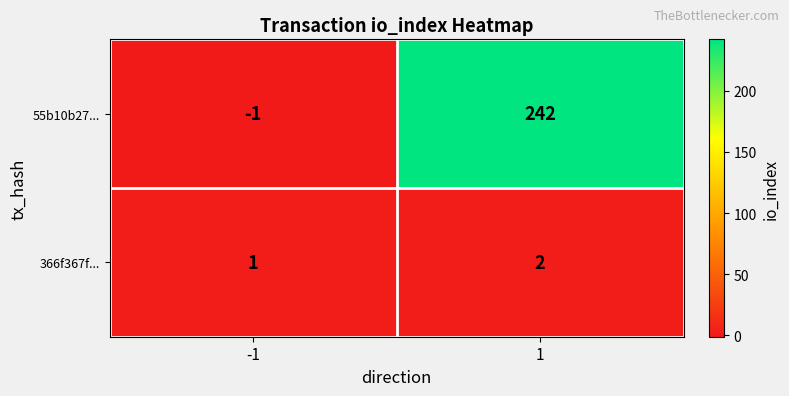

True or false: 366f367f... has a value of 1 at -1.

True